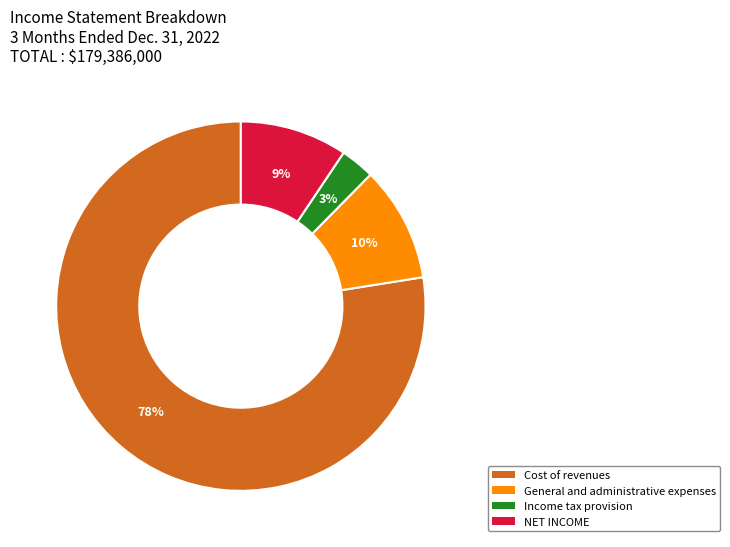

Combined, do General and administrative expenses and NET INCOME account for over 50%?

No